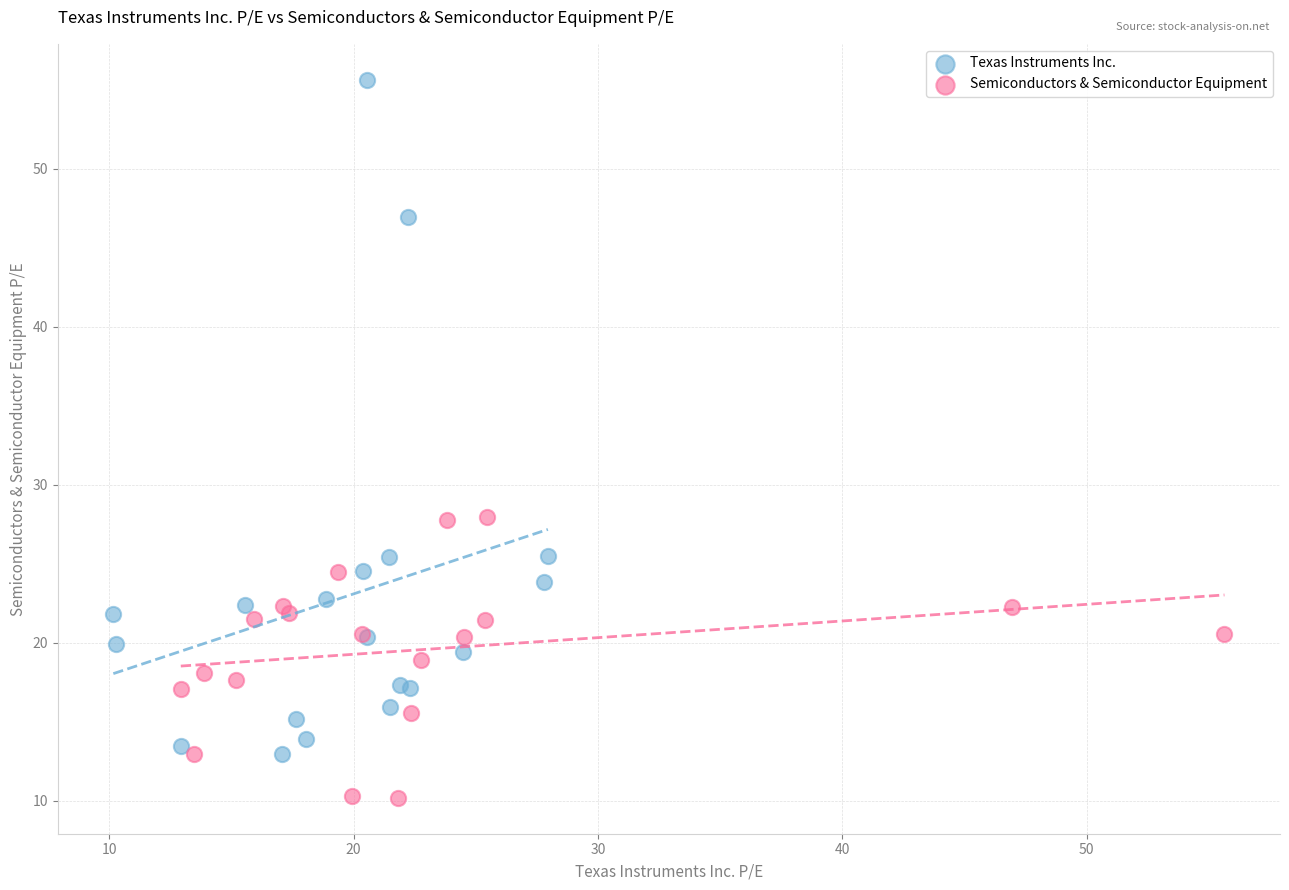

What are all the series names shown in the legend?

Texas Instruments Inc., Semiconductors & Semiconductor Equipment